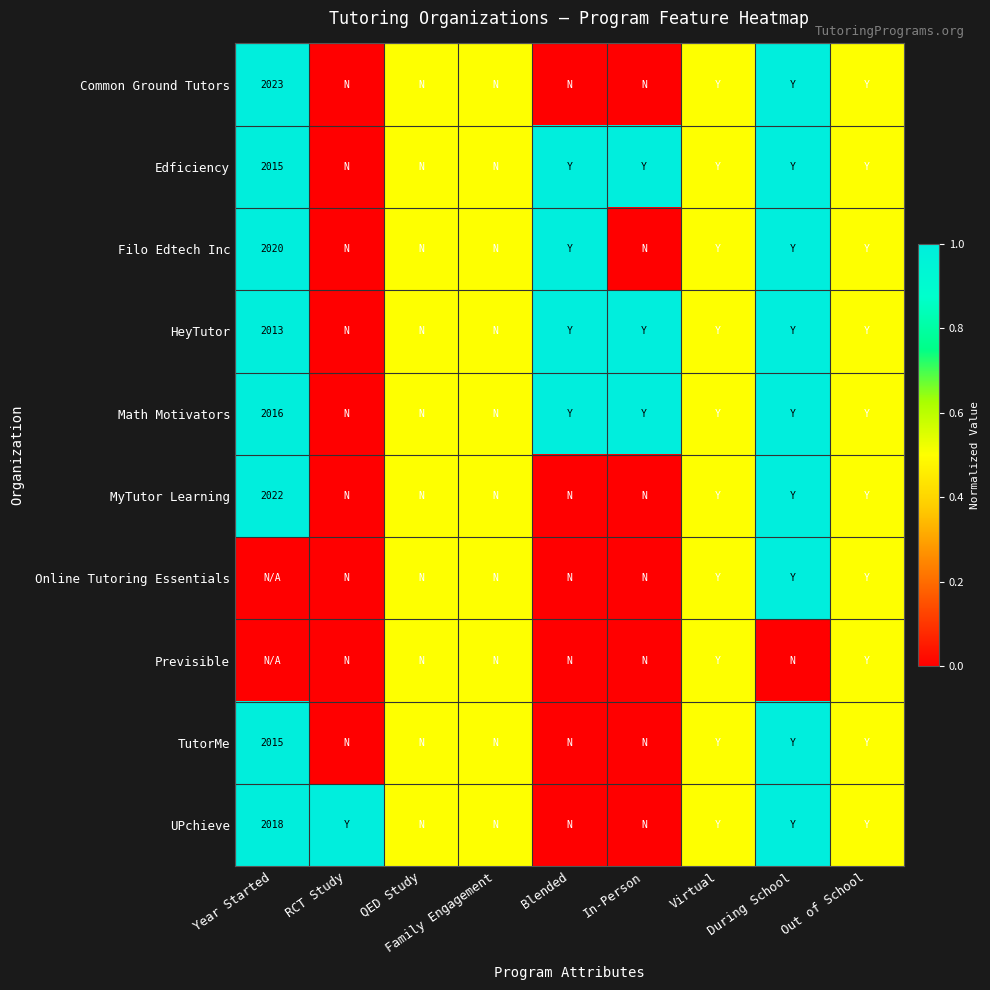

The value of Filo Edtech Inc at Year Started is 2020.0. True or false?

True